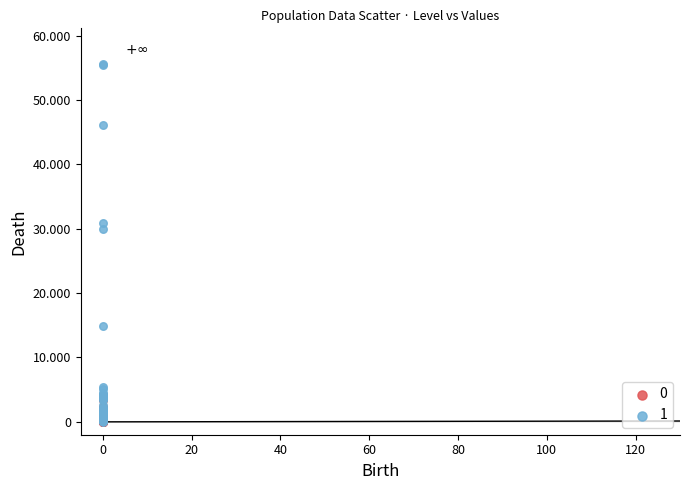

What are all the series names shown in the legend?

0, 1